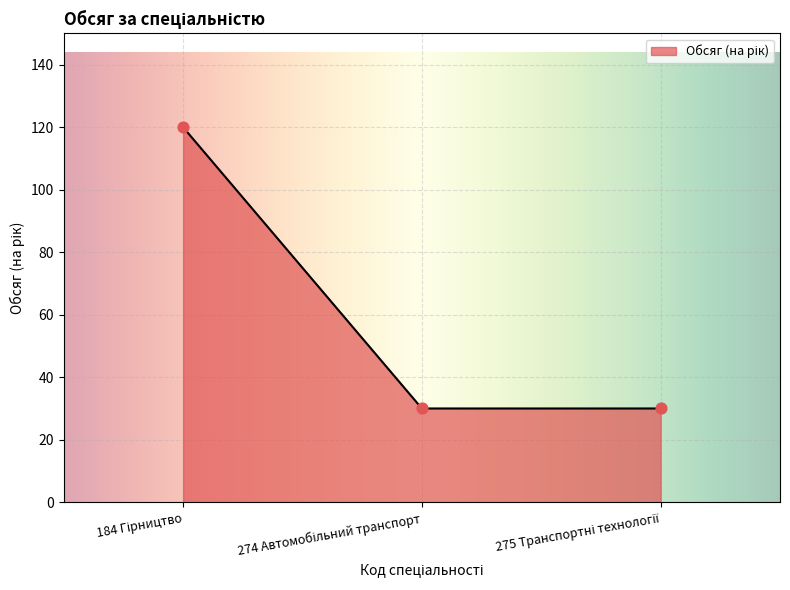

What is the maximum value shown in the chart?

120